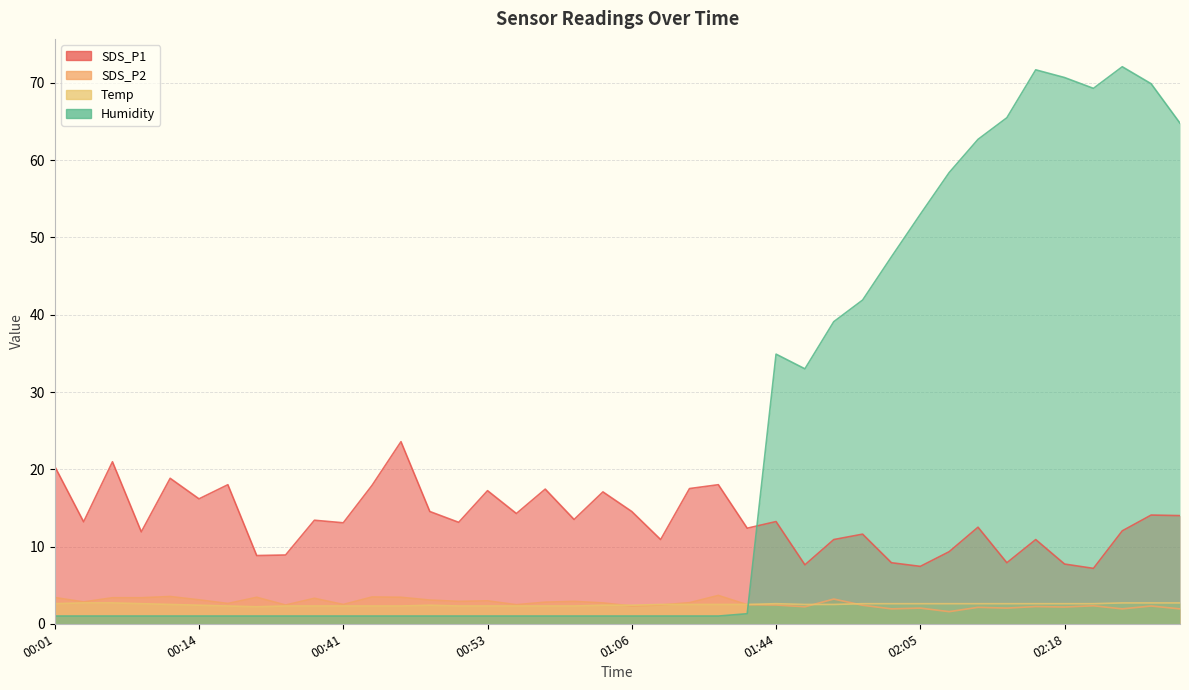

Where is SDS_P2 nearest to the value 2?

02:05